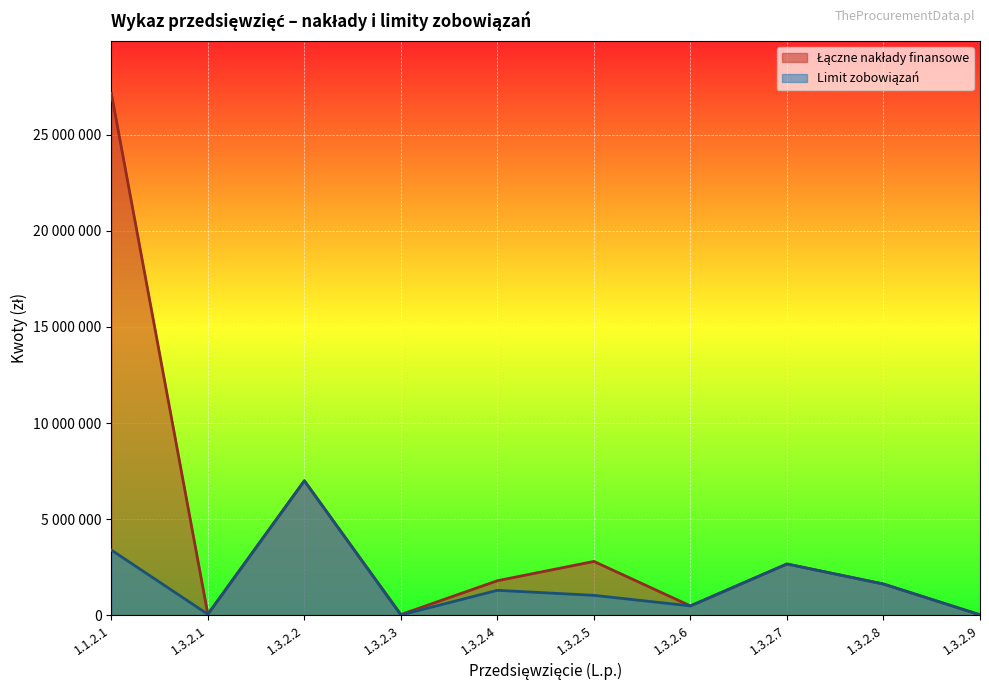

What is the approximate value of Limit zobowiązań at 1.1.2.1?

3400000.0